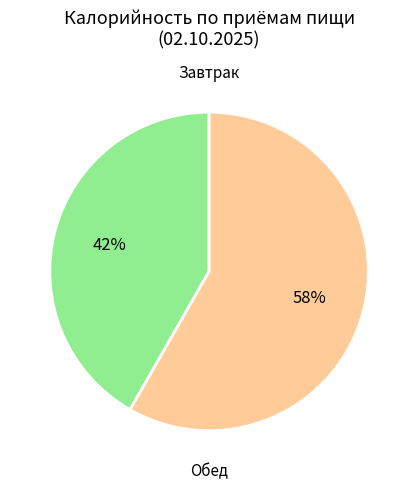

Is there a majority slice in this chart?

Yes